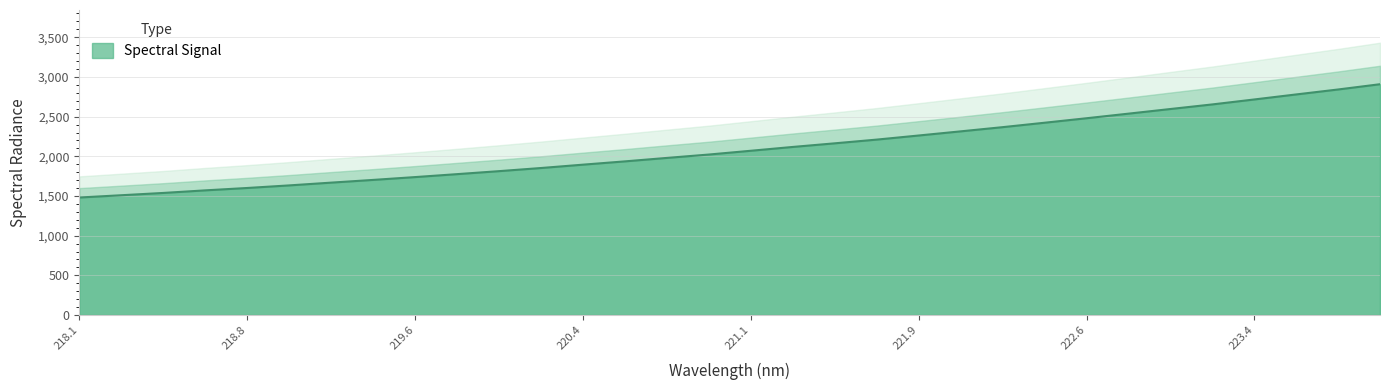

What position from the left is 221.3083?

18